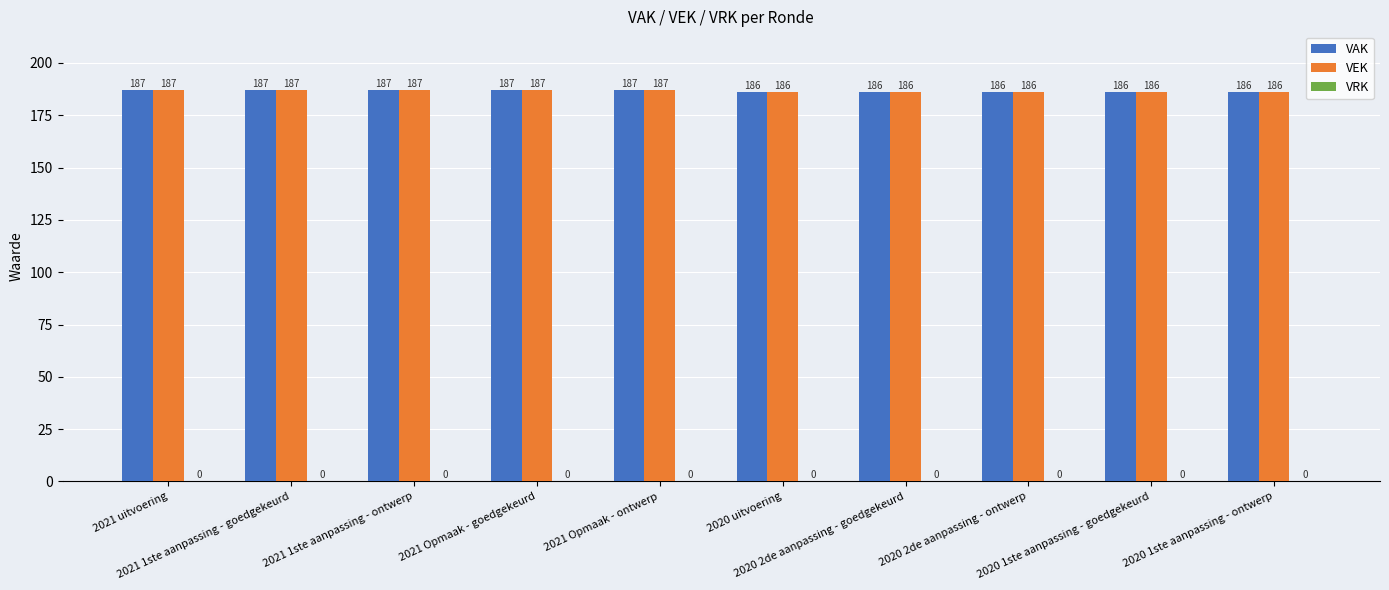

What position from the left is 2020 2de aanpassing - goedgekeurd?

7